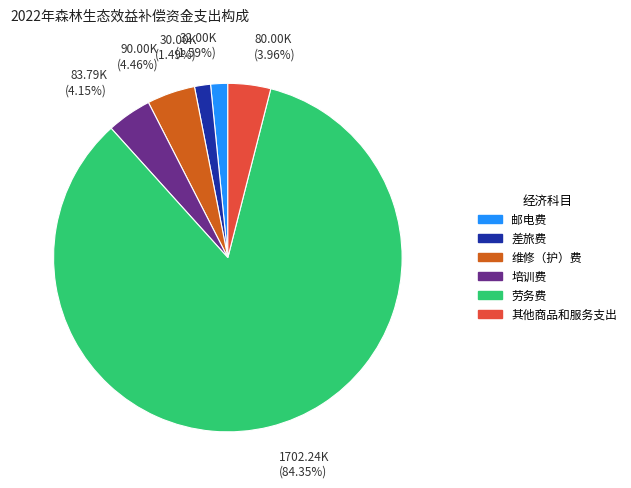

Is there any slice that represents more than half of the pie?

Yes